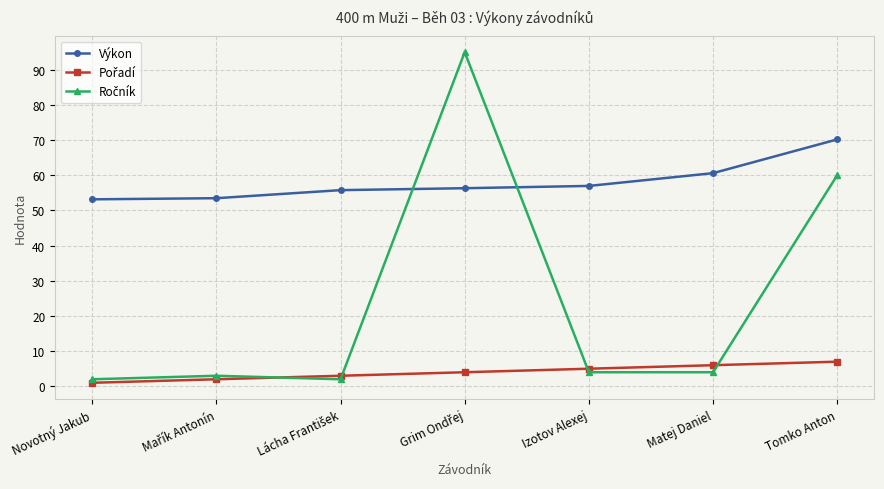

What is the label of the 5th point from the left?

Izotov Alexej